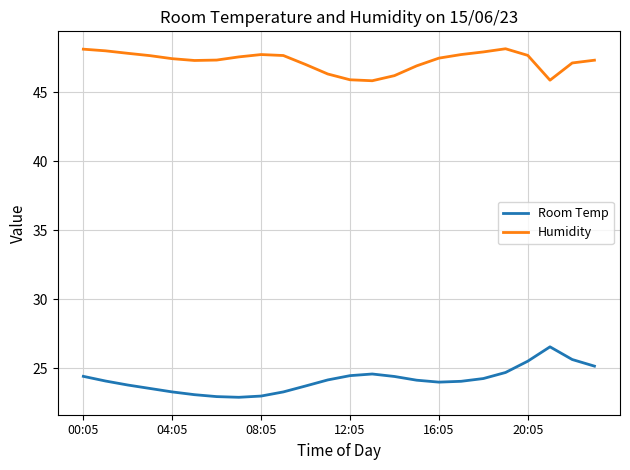

Does the chart display data point markers on the line(s)?

No